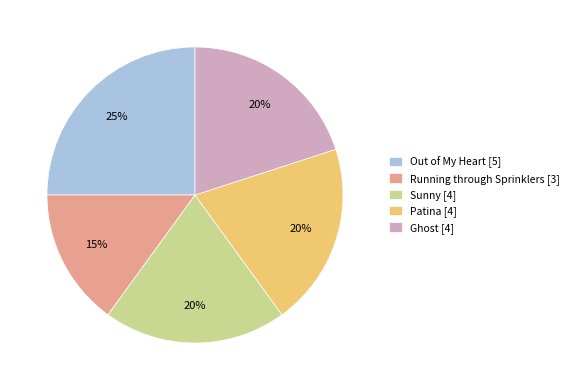

Is the sum of Out of My Heart and Sunny greater than half?

No